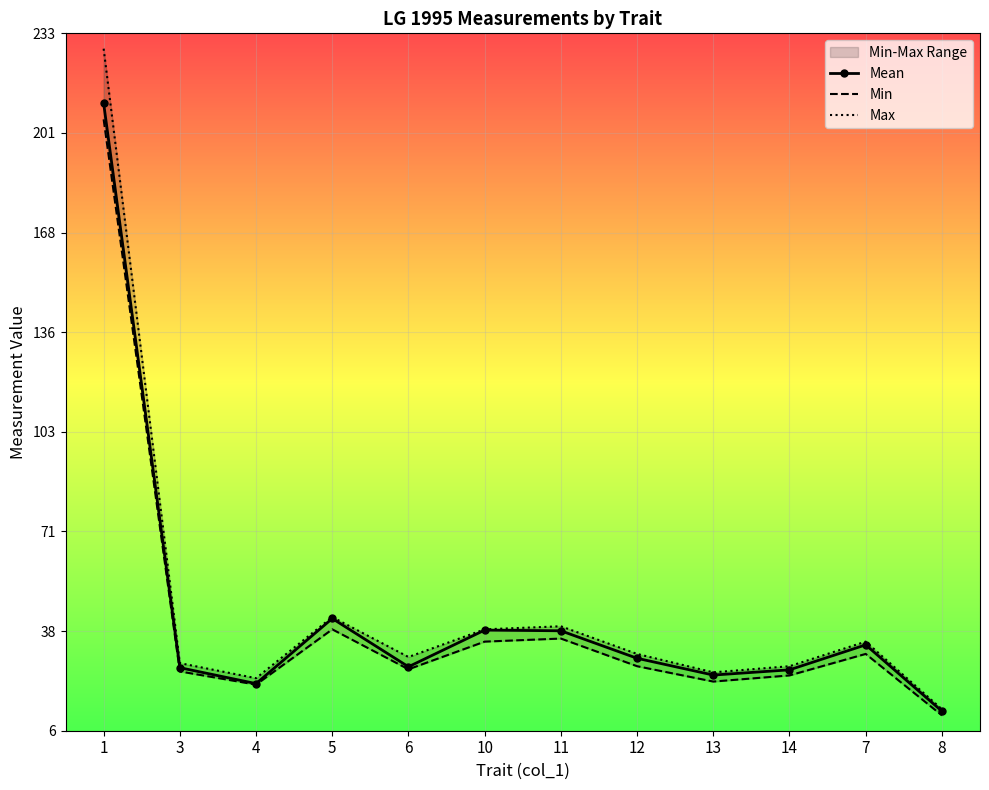

What is the difference between the maximum and minimum values in the Max series?

215.0